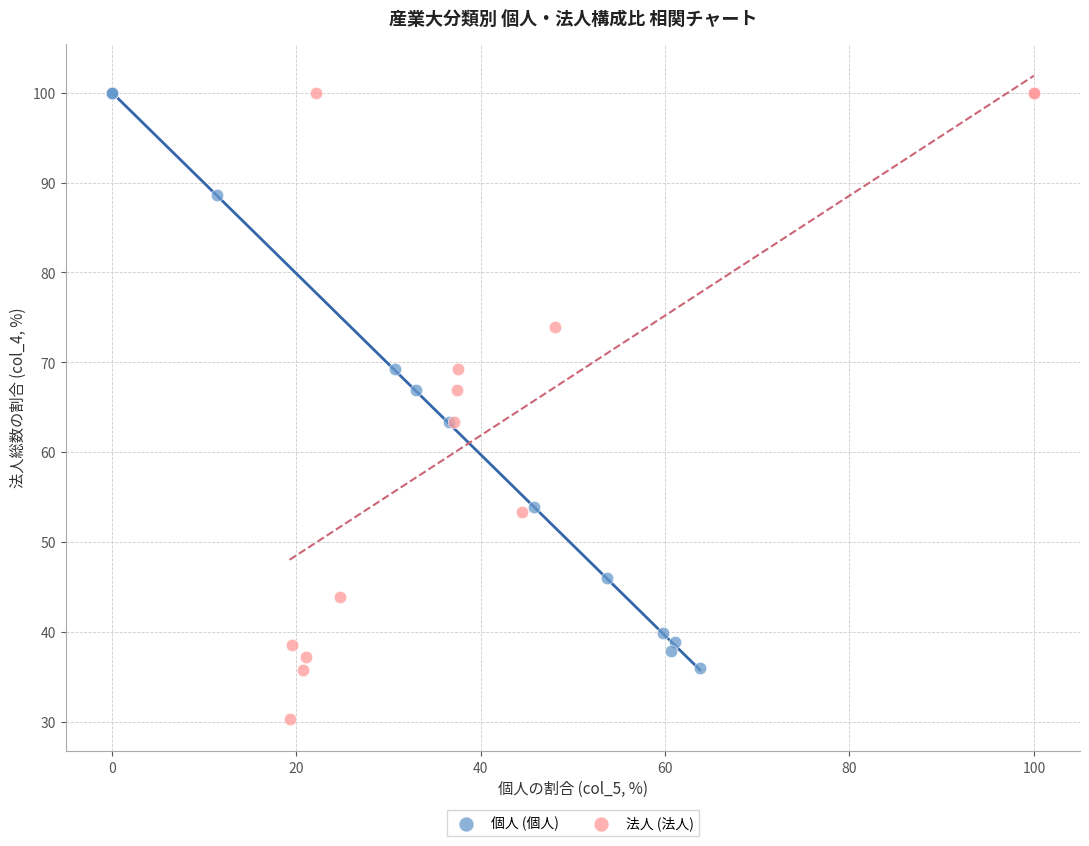

Which series has the widest spread of Y values?

法人 (法人)